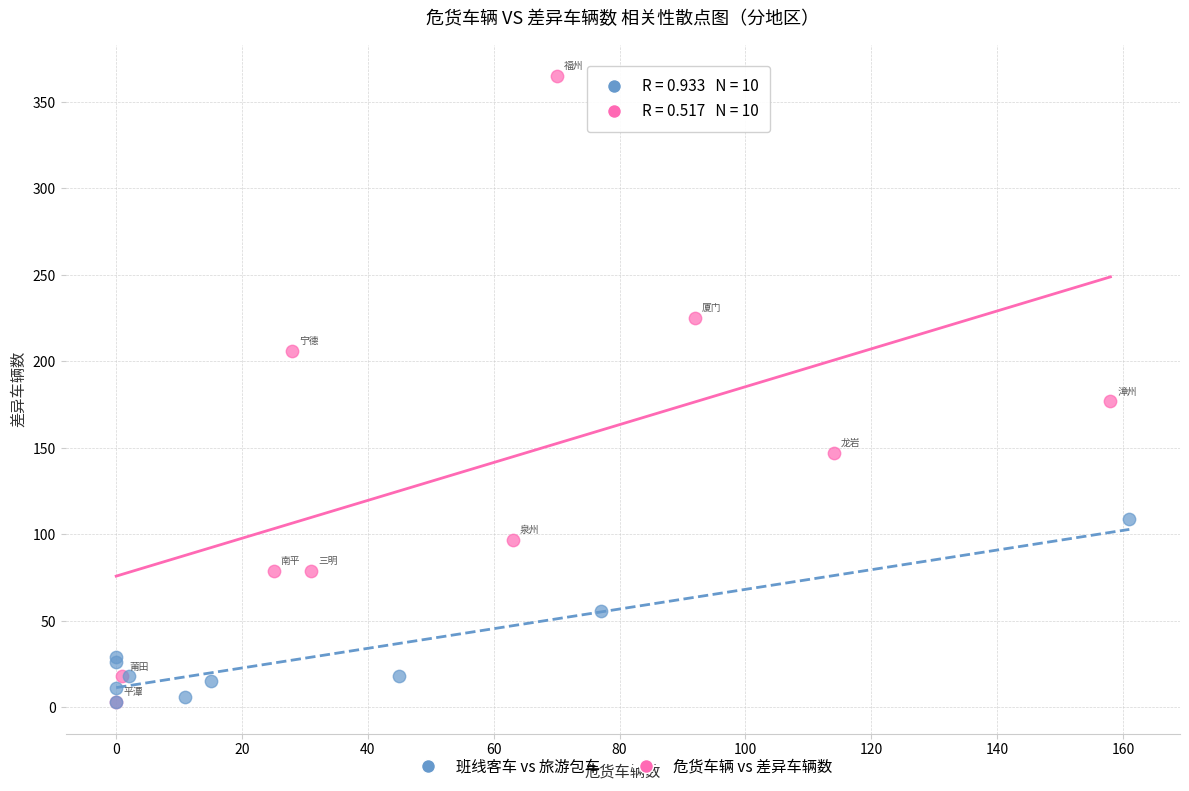

Which series contains the highest Y value?

危货车辆 vs 差异车辆数